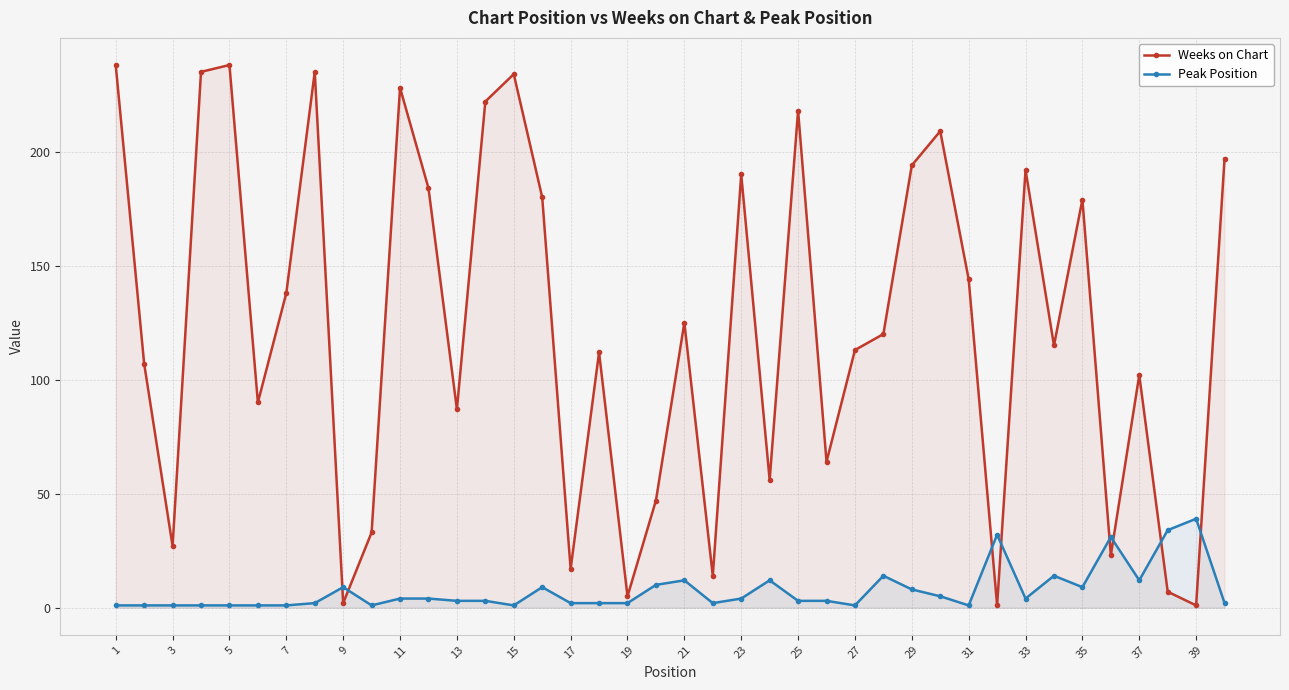

What is the difference between the highest and lowest values at 23?

186